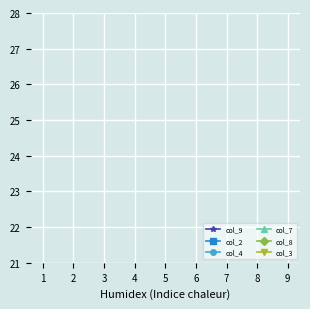

How many lines are shown in the chart?

6